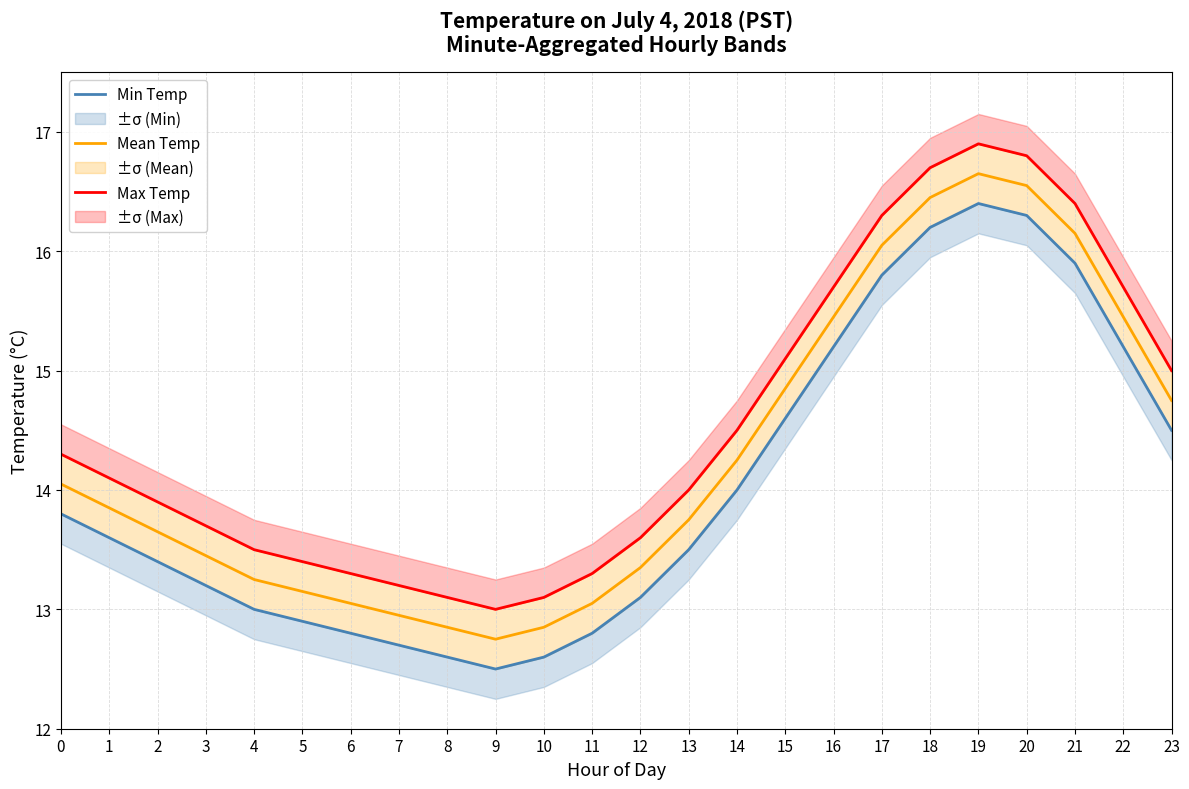

Is the value of Max Temp at 2 greater than the value of Mean Temp at 12?

Yes